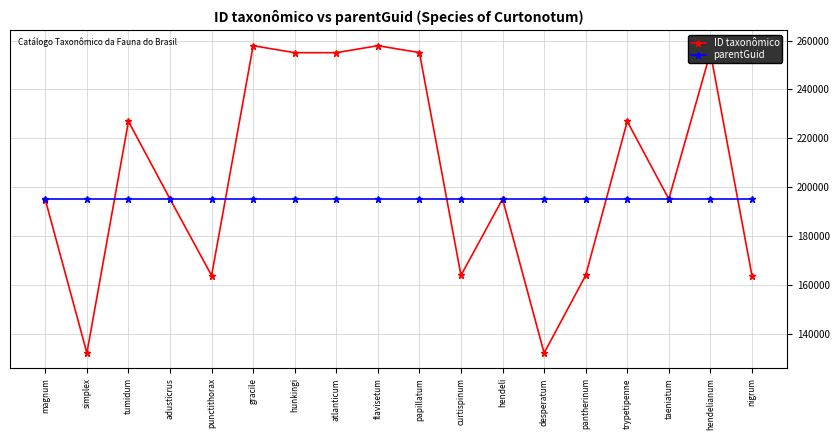

What is the maximum value shown in the chart?

257895